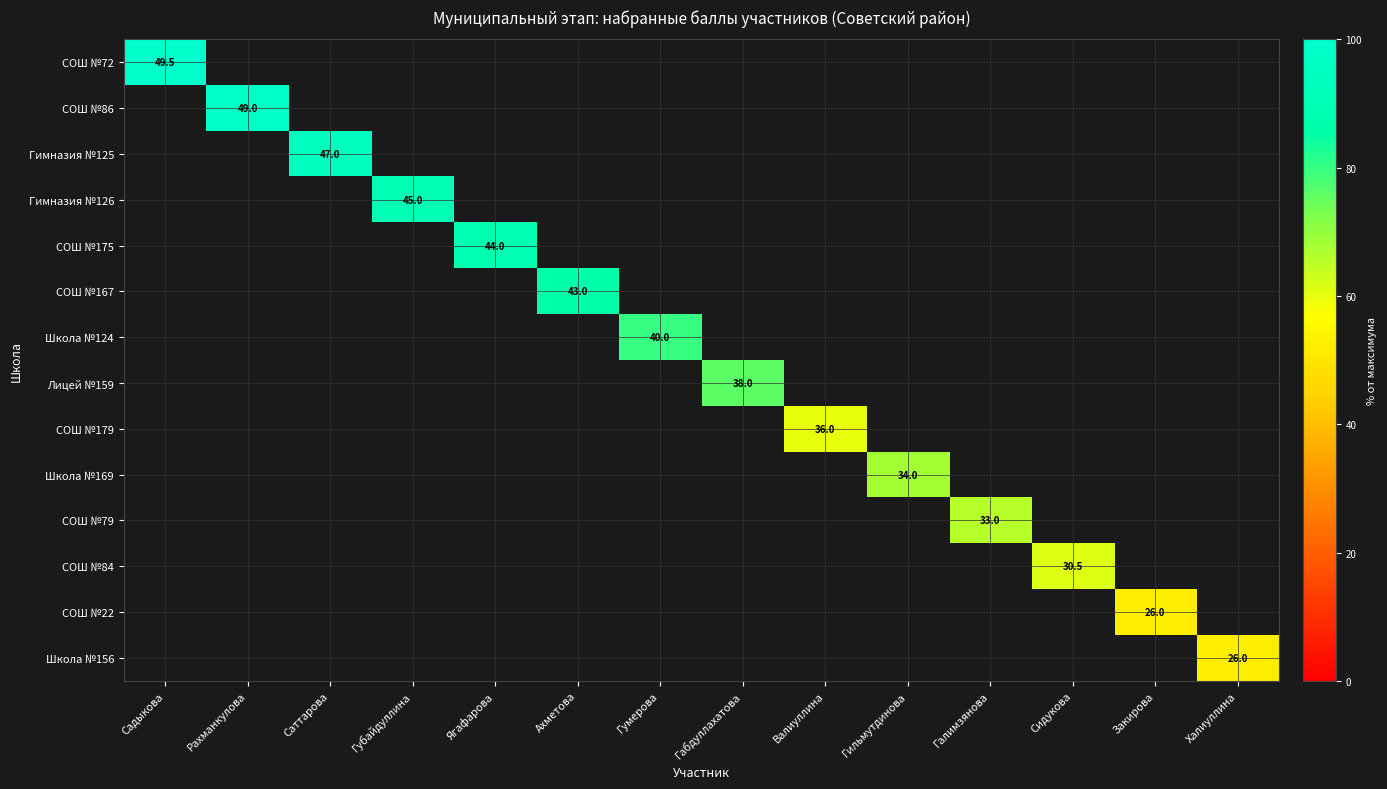

Which series has the largest range (max minus min)?

СОШ №72